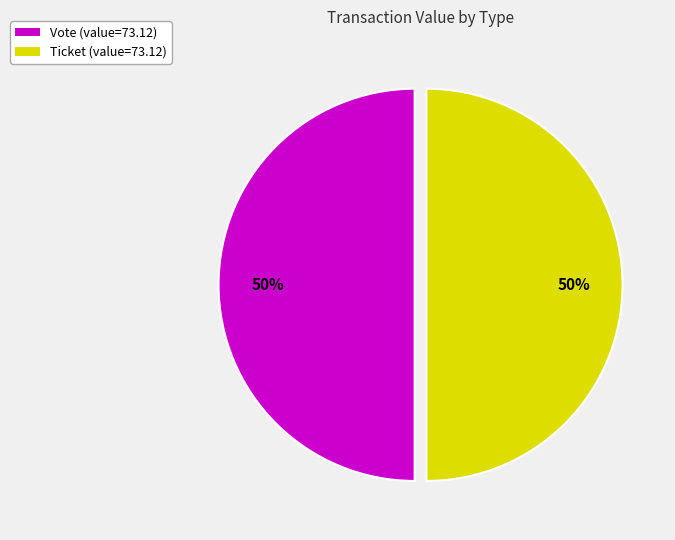

To the nearest percent, what portion does Ticket represent?

50%